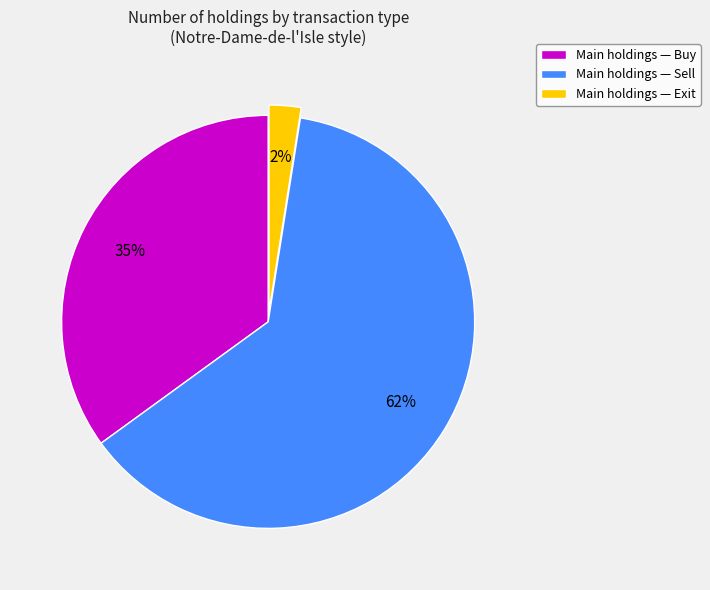

What is the largest slice in the pie chart?

Main holdings — Sell